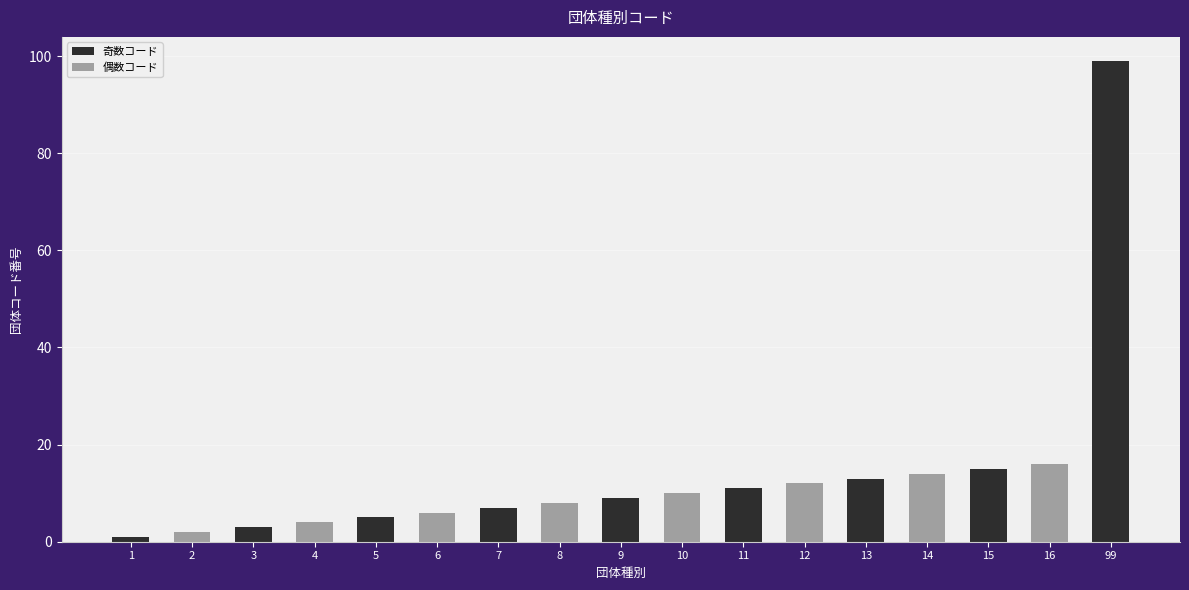

Is it true that 奇数コード equals 99 at 99?

True